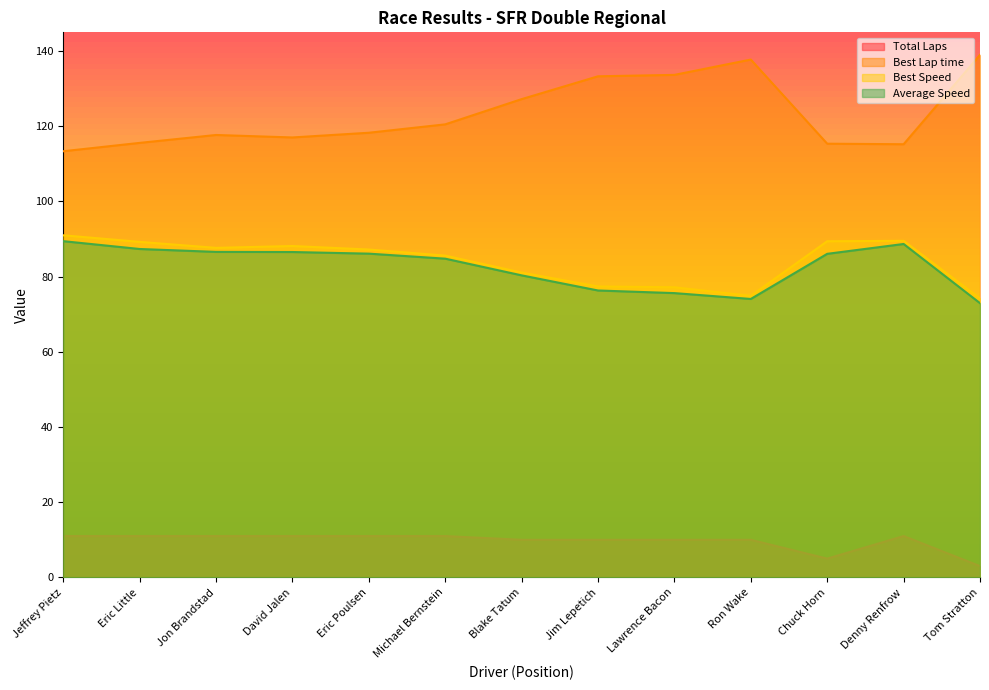

Reading left to right, list all the values displayed in this chart.

Total Laps: Jeffrey Pietz=11.0	Eric Little=11.0	Jon Brandstad=11.0	David Jalen=11.0	Eric Poulsen=11.0	Michael Bernstein=11.0	Blake Tatum=10.0	Jim Lepetich=10.0	Lawrence Bacon=10.0	Ron Wake=10.0	Chuck Horn=5.0	Denny Renfrow=11.0	Tom Stratton=3.0
Best Lap time: Jeffrey Pietz=113.4	Eric Little=115.6	Jon Brandstad=117.7	David Jalen=117.0	Eric Poulsen=118.3	Michael Bernstein=120.5	Blake Tatum=127.2	Jim Lepetich=133.3	Lawrence Bacon=133.7	Ron Wake=137.8	Chuck Horn=115.4	Denny Renfrow=115.2	Tom Stratton=139.0
Best Speed: Jeffrey Pietz=91.0	Eric Little=89.3	Jon Brandstad=87.7	David Jalen=88.2	Eric Poulsen=87.2	Michael Bernstein=85.6	Blake Tatum=81.1	Jim Lepetich=77.4	Lawrence Bacon=77.2	Ron Wake=74.9	Chuck Horn=89.4	Denny Renfrow=89.5	Tom Stratton=74.2
Average Speed: Jeffrey Pietz=89.4	Eric Little=87.4	Jon Brandstad=86.6	David Jalen=86.6	Eric Poulsen=86.1	Michael Bernstein=84.8	Blake Tatum=80.3	Jim Lepetich=76.3	Lawrence Bacon=75.6	Ron Wake=74.1	Chuck Horn=86.1	Denny Renfrow=88.7	Tom Stratton=73.0